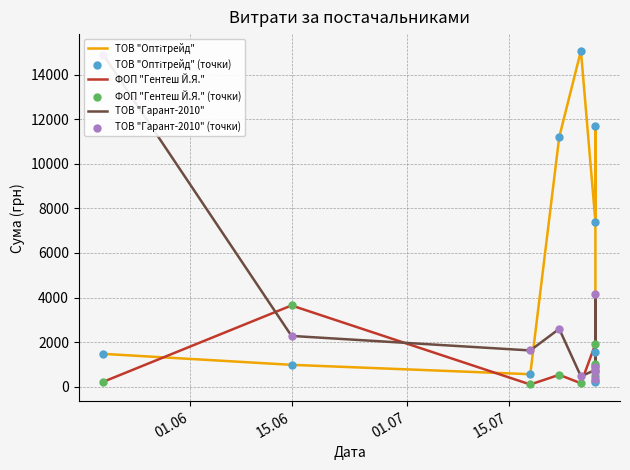

Which series has the largest total across all categories?

ТОВ "Оптітрейд"